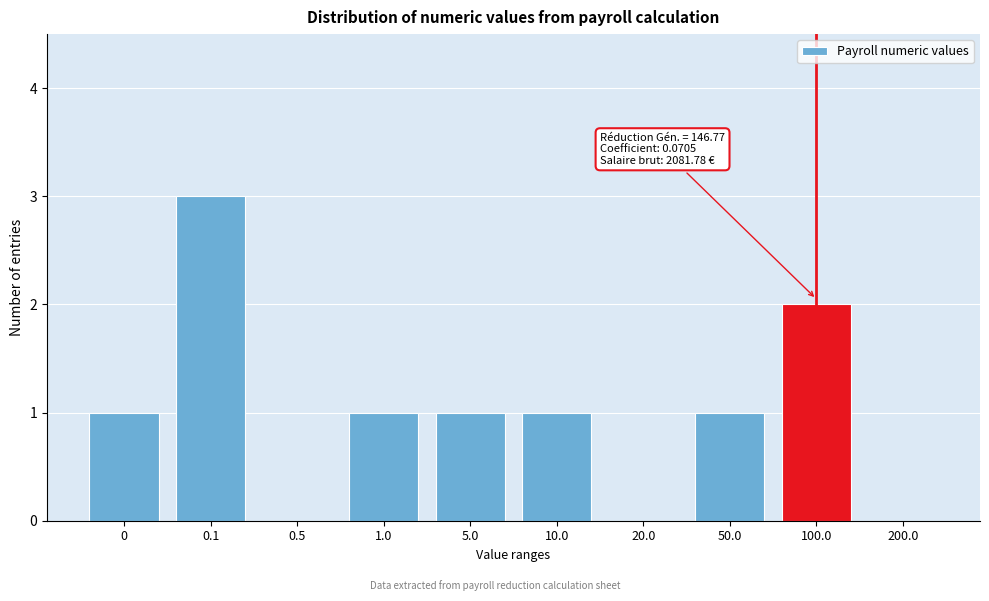

Reading right to left, transcribe all the data shown in this chart.

200.0=0	100.0=2	50.0=1	20.0=0	10.0=1	5.0=1	1.0=1	0.5=0	0.1=3	0=1